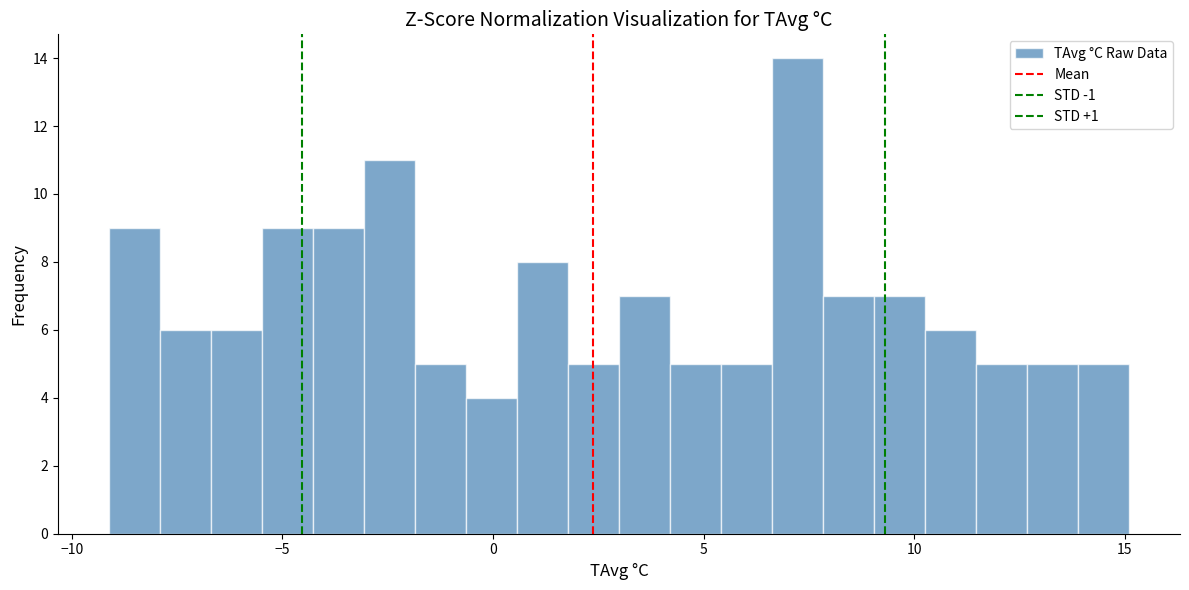

Read against the x-axis, roughly where is the centre of the tallest bar?

7.0